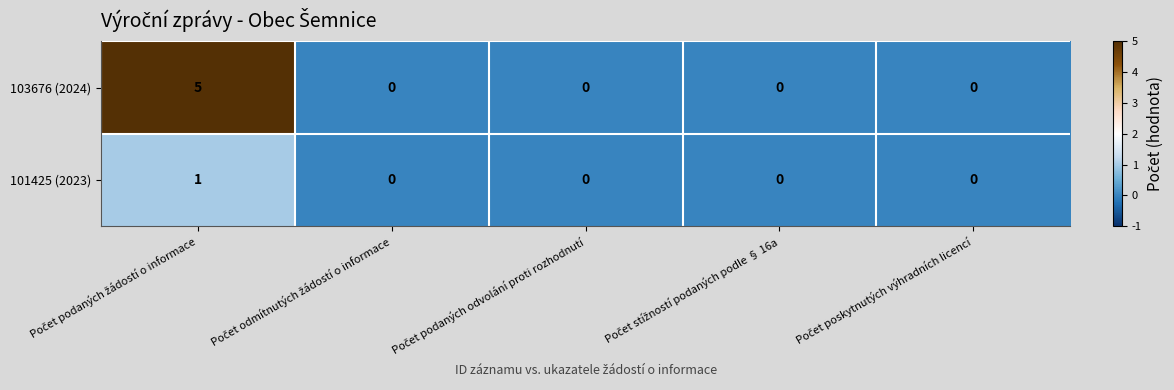

Which series has the largest range (max minus min)?

103676 (2024)